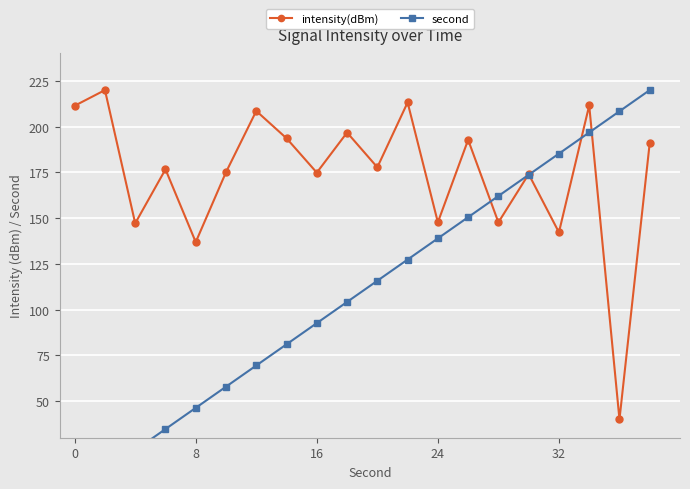

Does the chart display data point markers on the line(s)?

Yes